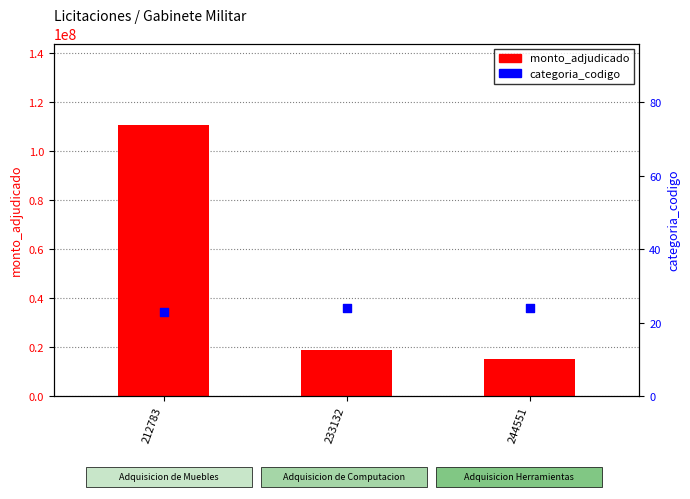

Which series reaches the minimum Y coordinate?

categoria_codigo